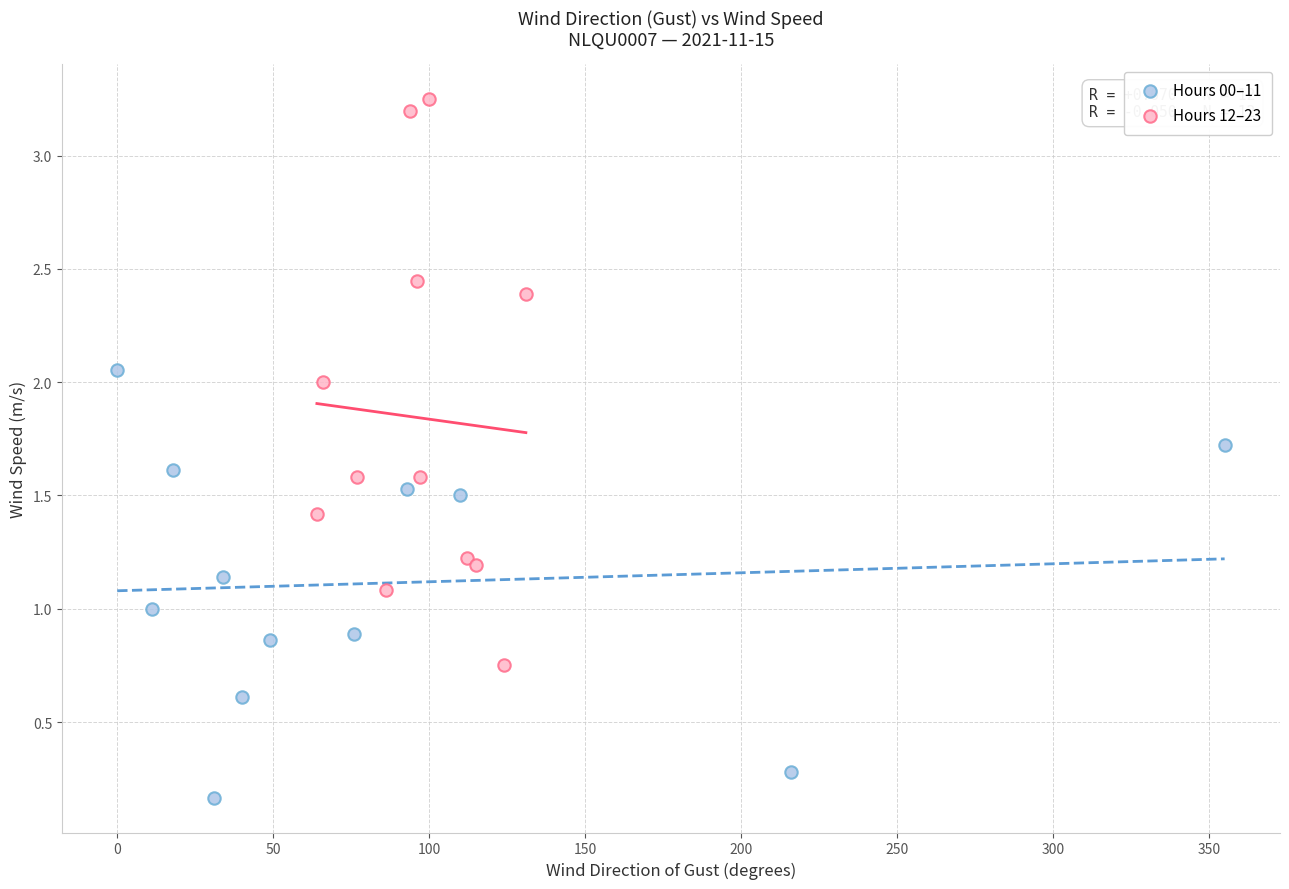

Which series reaches the maximum Y coordinate?

Hours 12–23